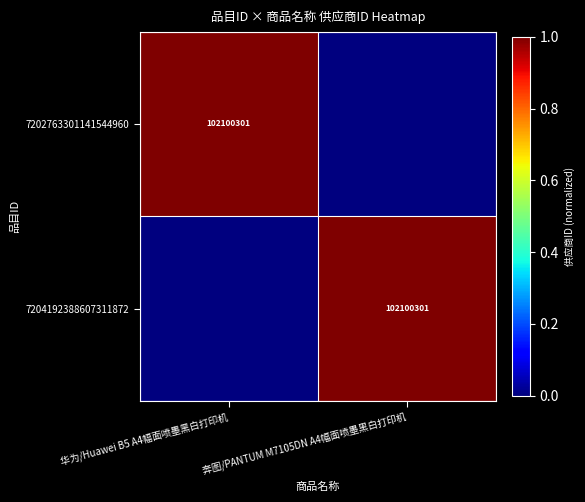

The value of 7204192388607311872 at 奔图/PANTUM M7105DN A4幅面喷墨黑白打印机 is 102100301. True or false?

True